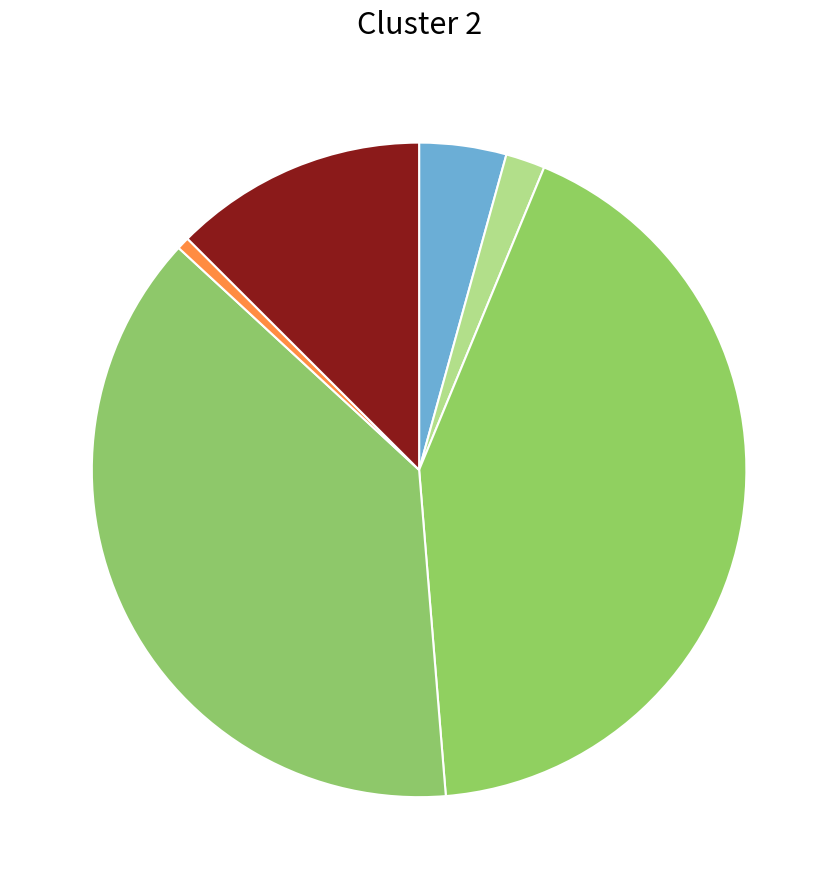

How many segments does this pie chart have?

6